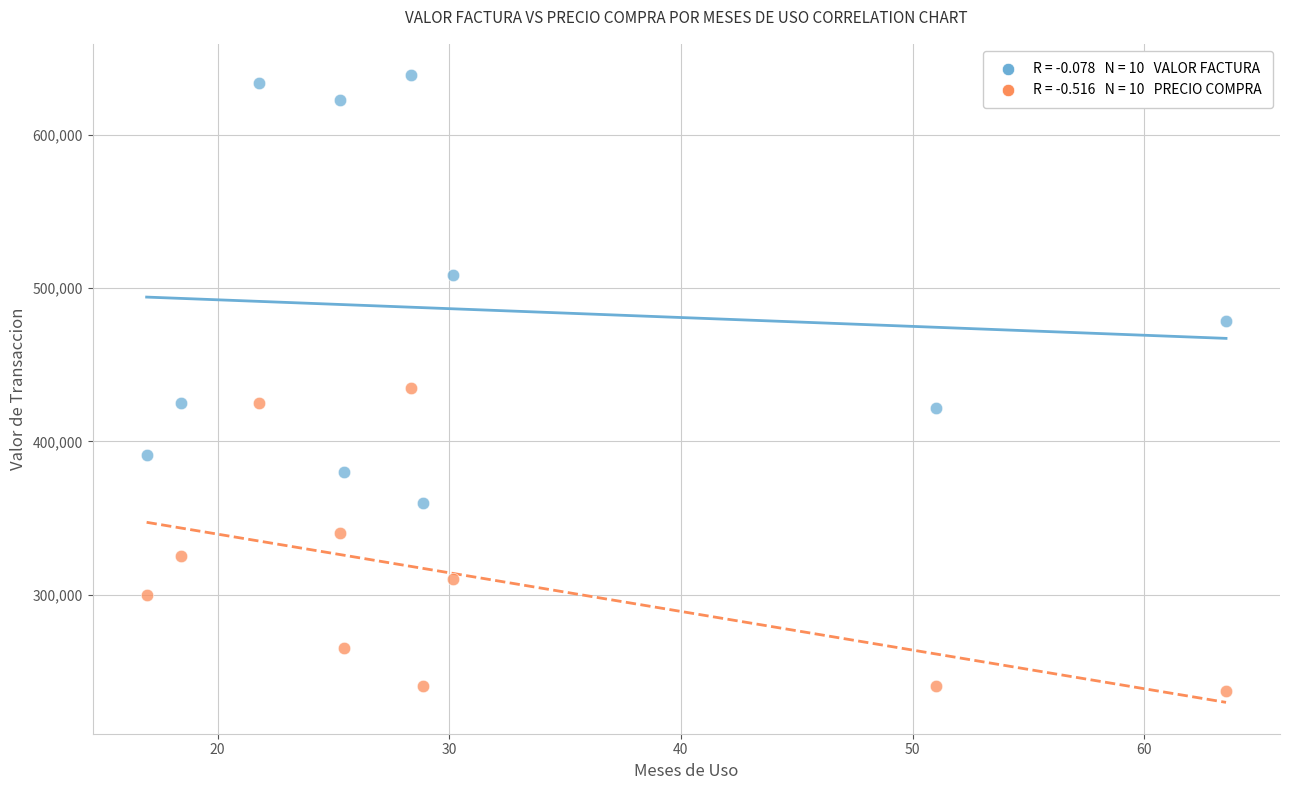

Across all data points, what is the range of Y values (max minus min)?

402100